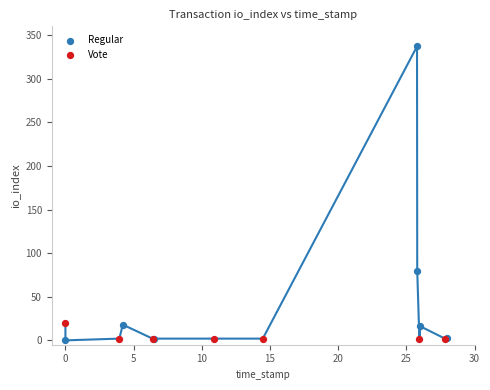

Which series contains the highest Y value?

Regular